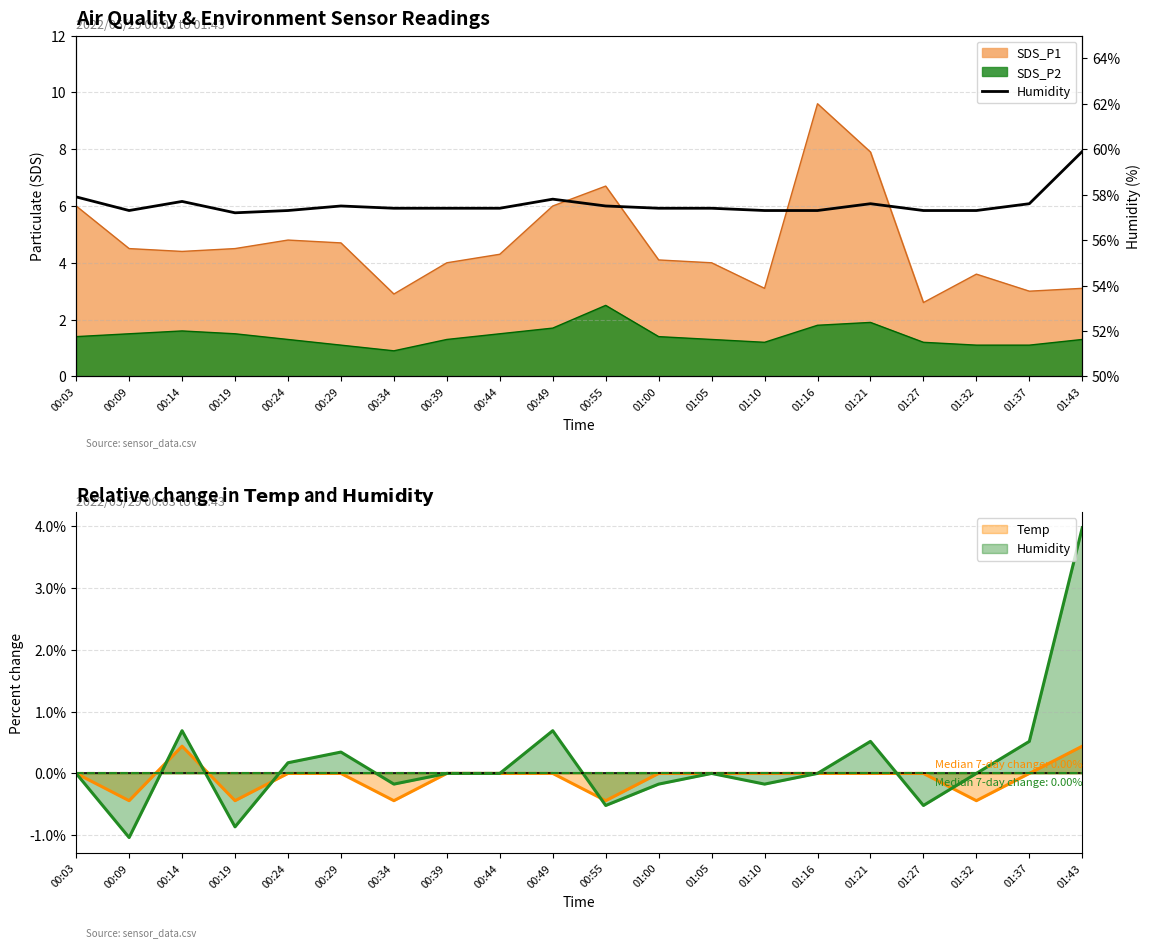

What position from the right is 01:43?

1